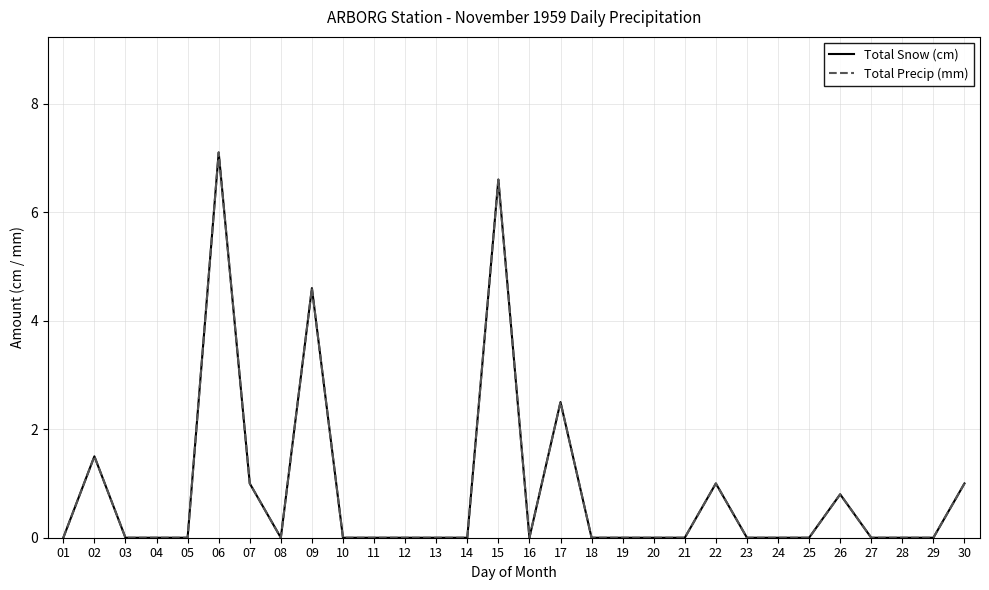

Does the chart have visible grid lines?

Yes